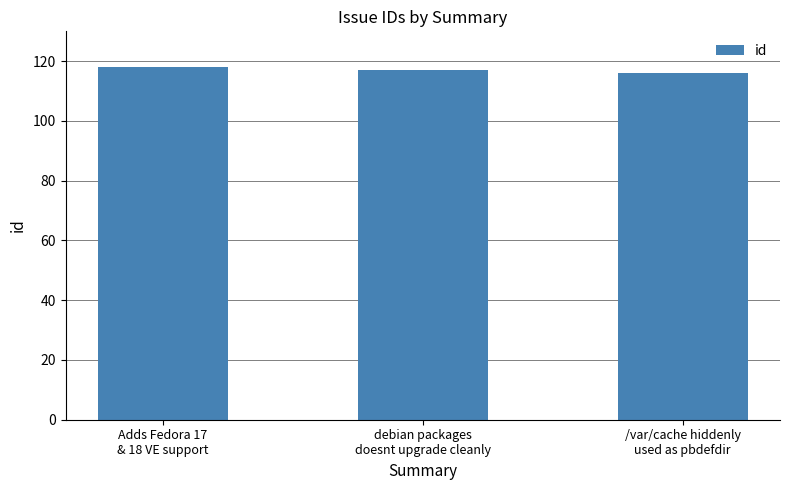

What is the maximum value shown in the chart?

118